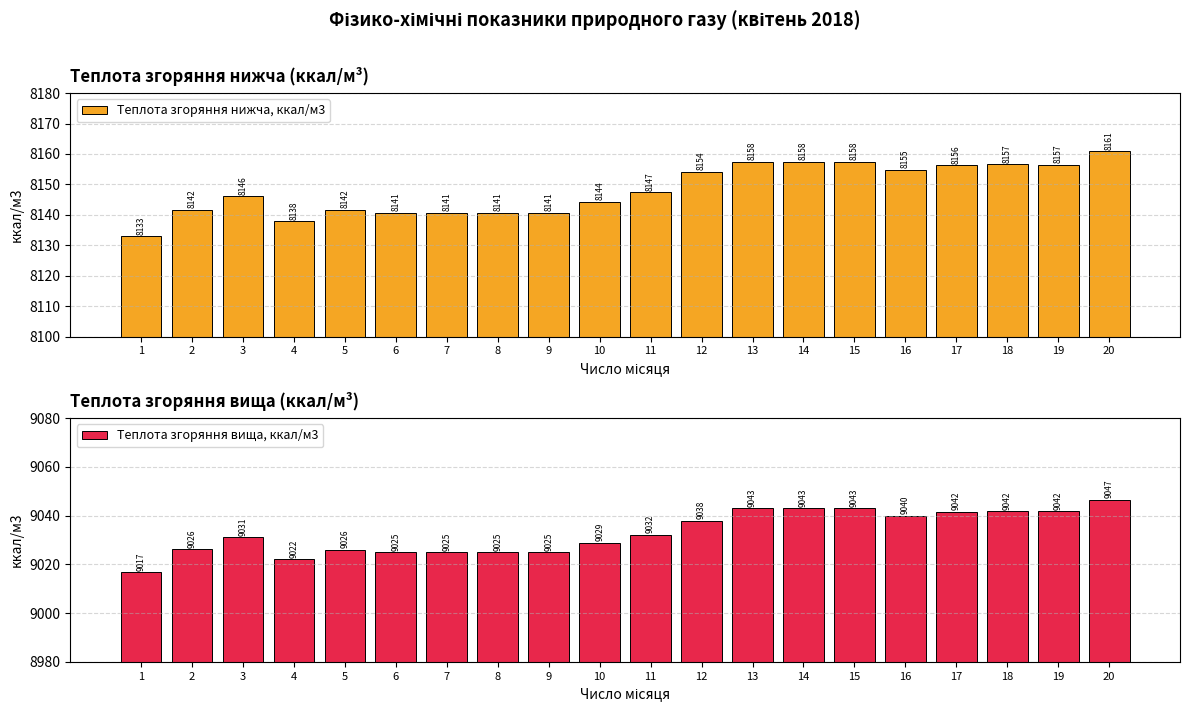

What is the minimum value shown in the chart?

8133.0